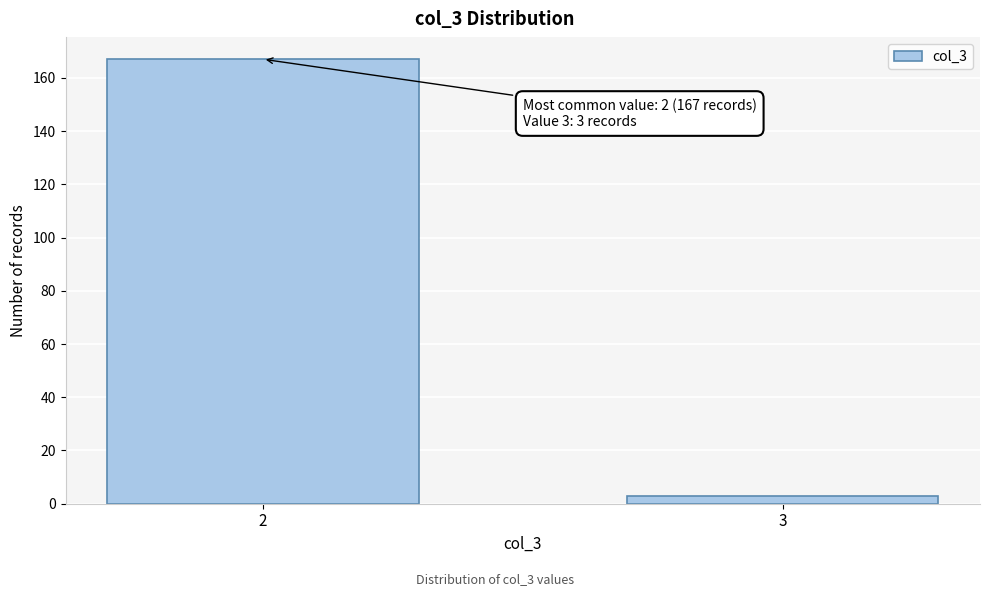

Reading left to right, what are all the values shown in this chart?

2=167	3=3